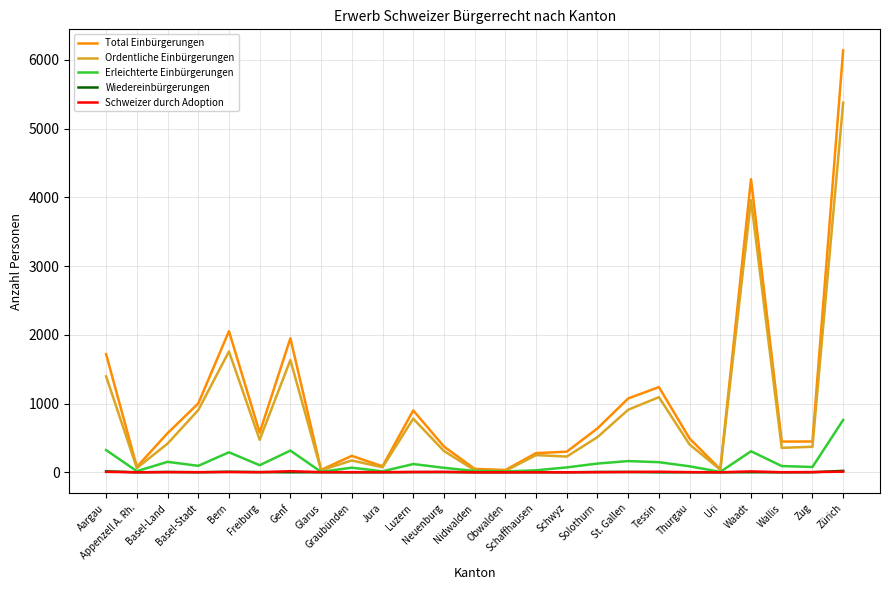

Which series has the largest range (max minus min)?

Total Einbürgerungen